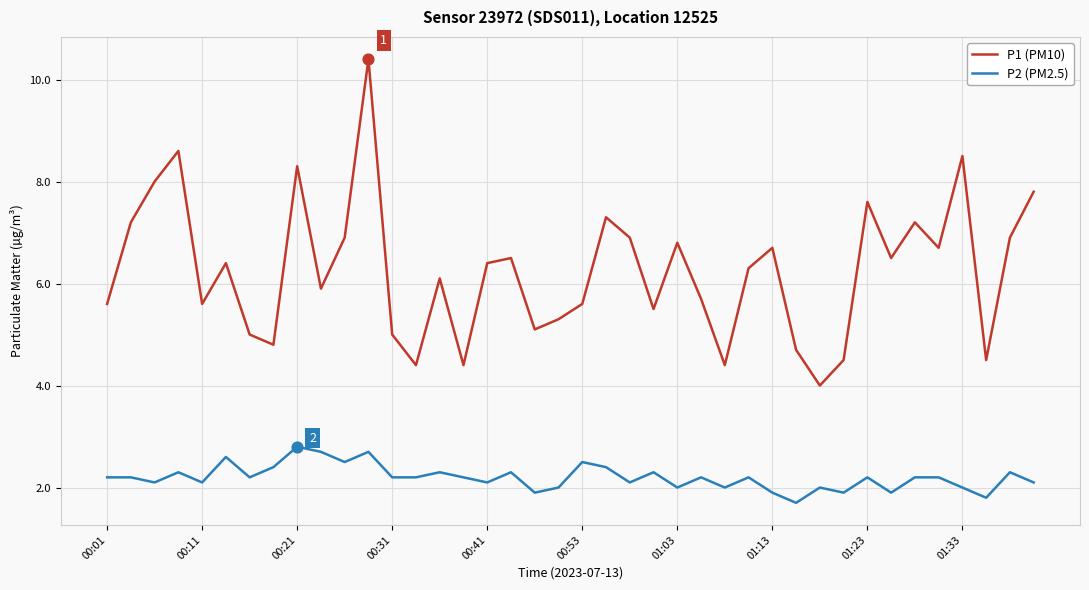

Which series has the largest total across all categories?

P1 (PM10)